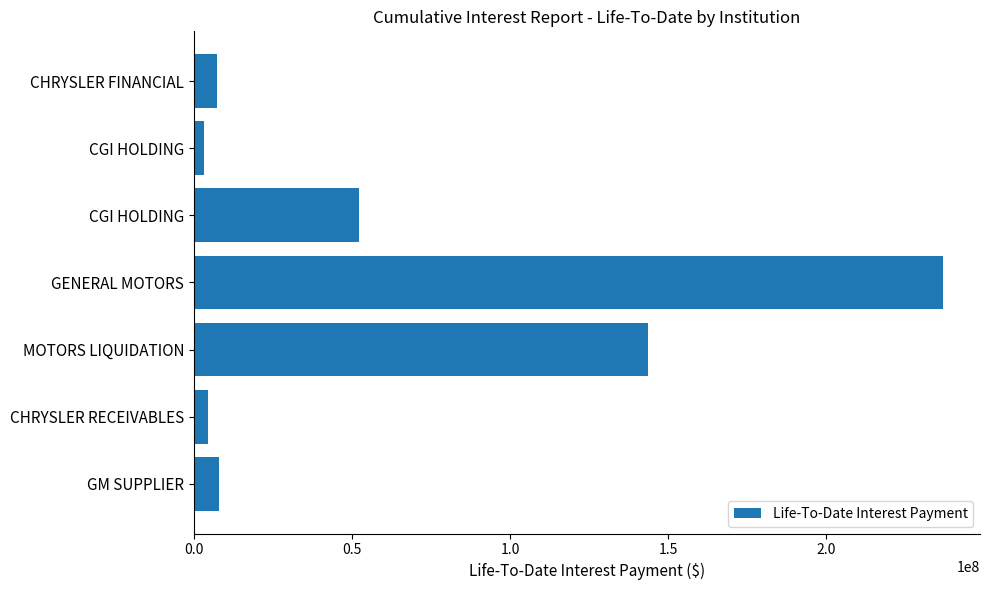

What is the average value?

65085796.9